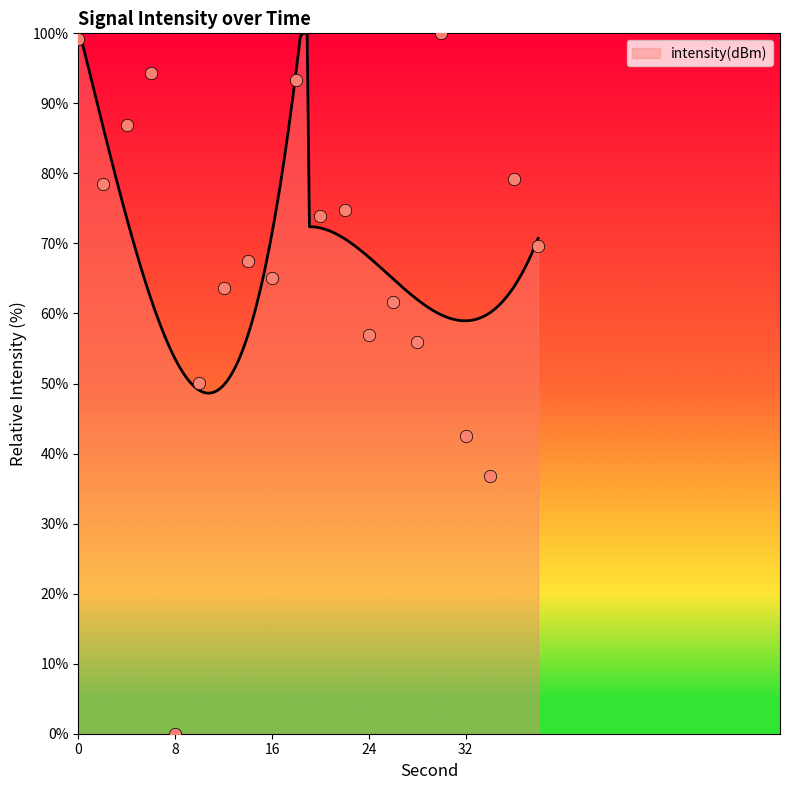

Between 18 and 36, which is larger?

18